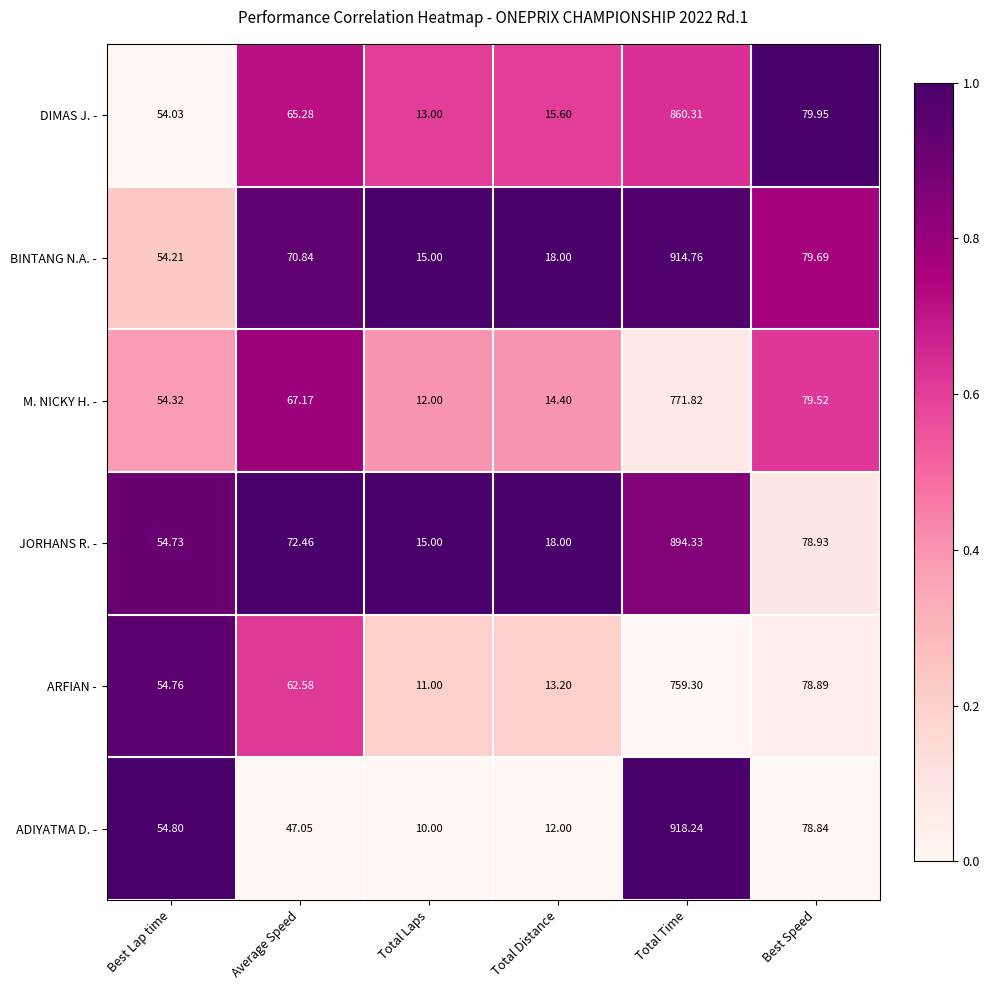

How many series are shown in this chart?

6